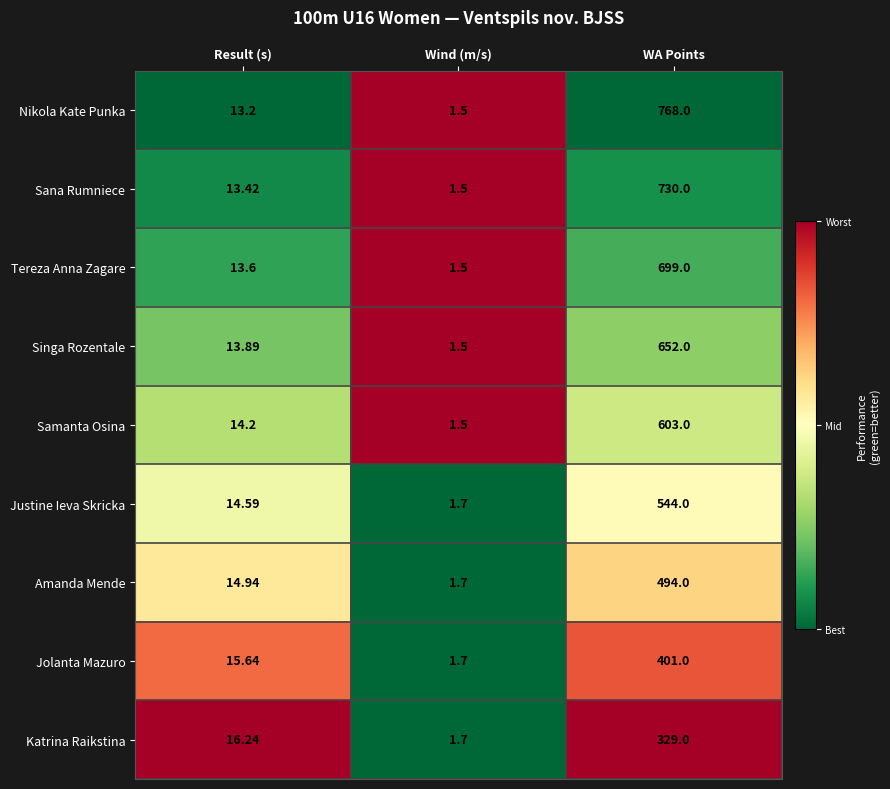

At which label does Amanda Mende reach its minimum?

Wind (m/s)